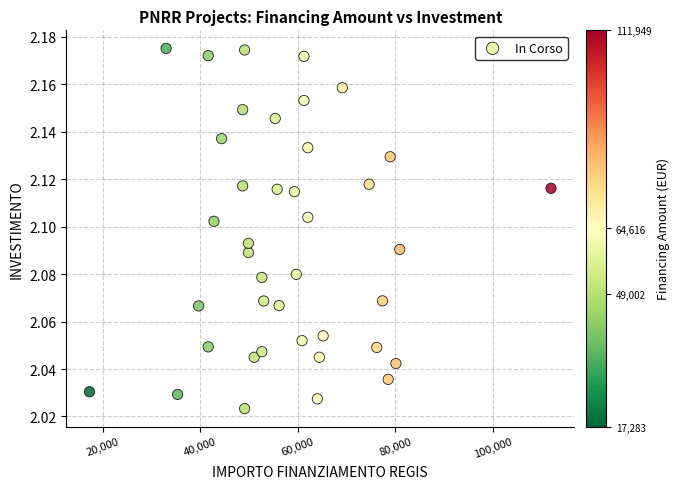

What is the range of X values (max minus min)?

94665.7